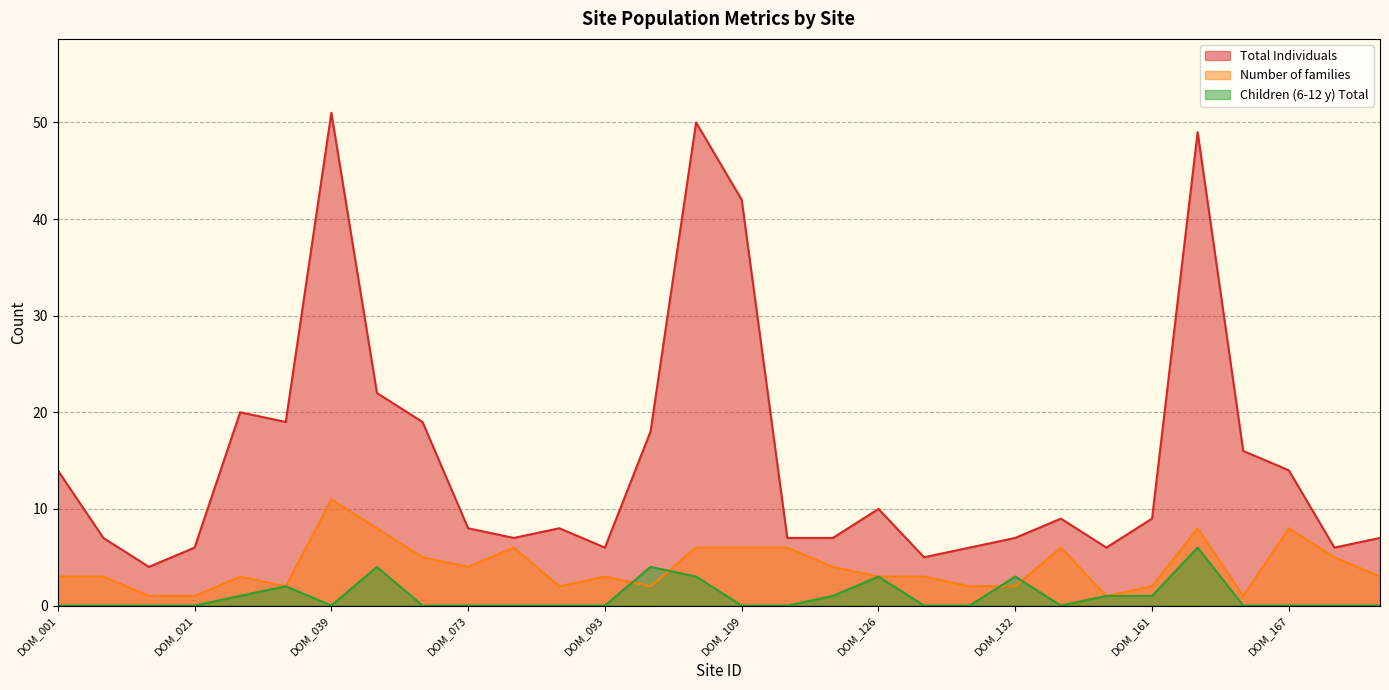

What is the maximum value shown in the chart?

51